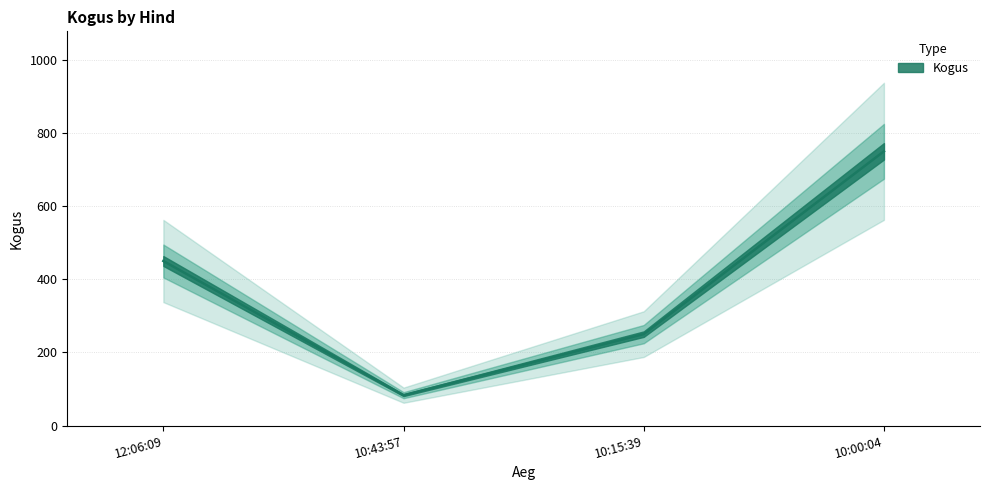

Approximately how many times larger is the value at 10:00:04 compared to 10:15:39?

3.0